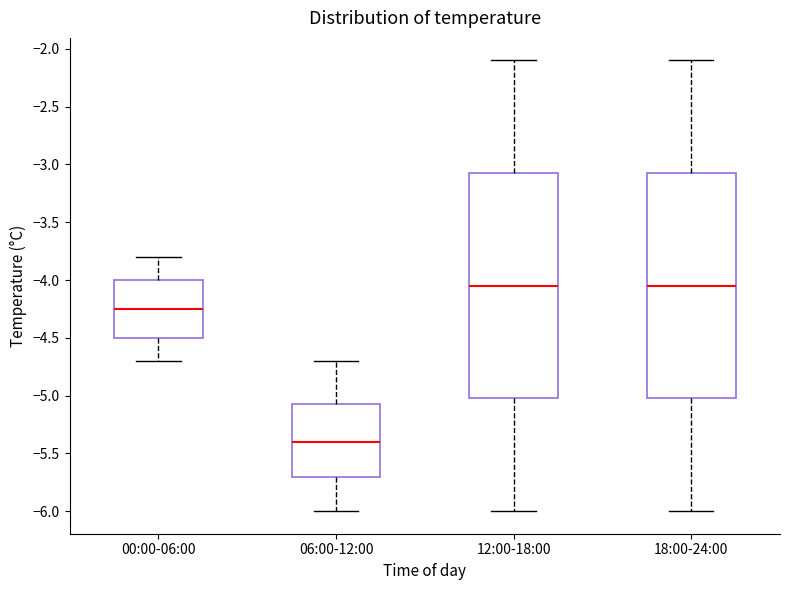

Which box's median line is the lowest?

06:00-12:00